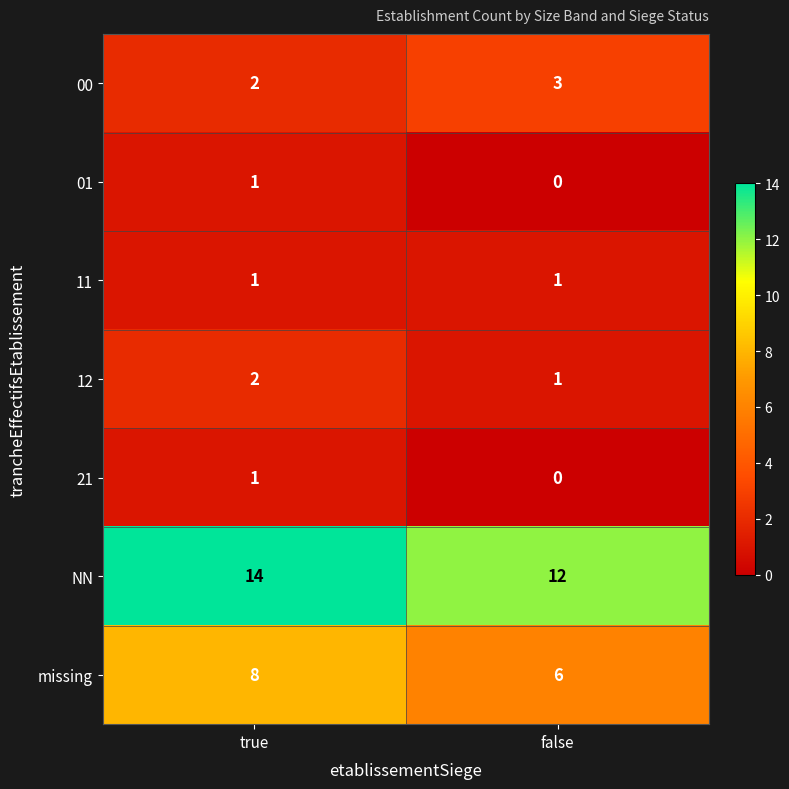

At which category is the sum across all series the highest?

true